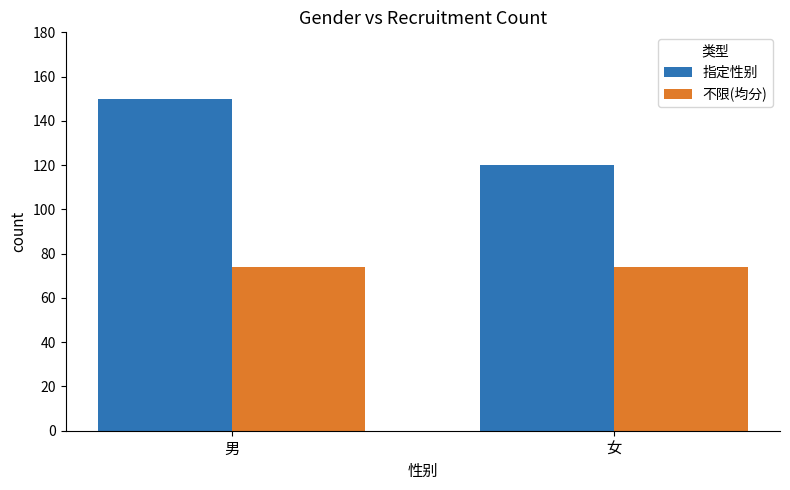

Rank the series at 男 from highest to lowest value.

指定性别, 不限(均分)